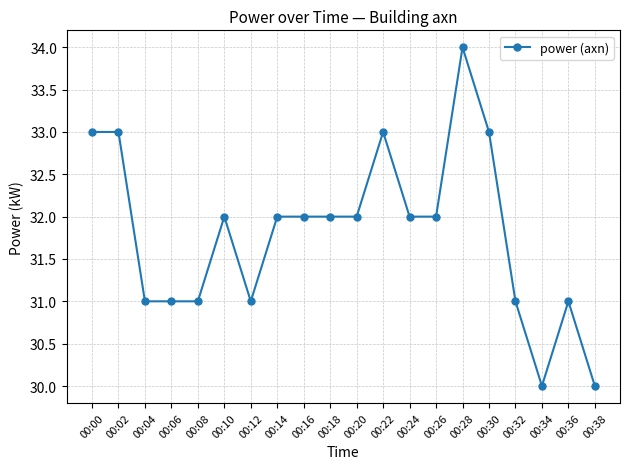

What is the ratio of the value at 00:34 to the value at 00:38?

1.0